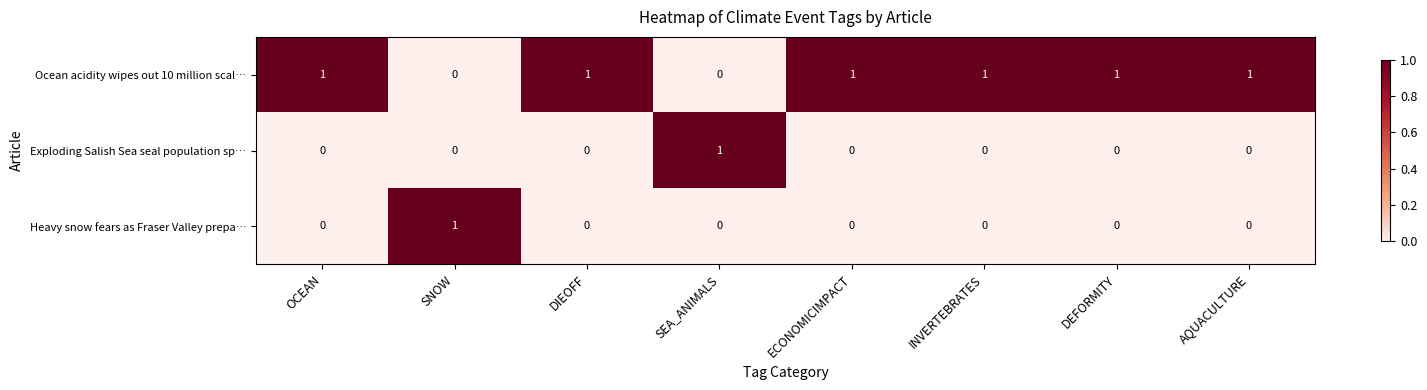

What is the sum of all Ocean acidity wipes out 10 million scal… values?

6